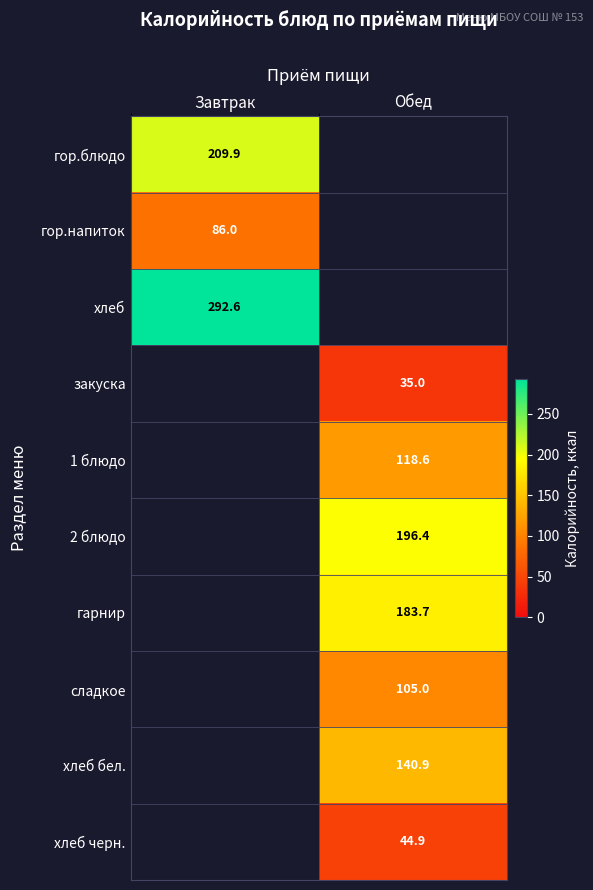

Is the value of 1 блюдо at Обед greater than the value of хлеб черн. at Обед?

Yes